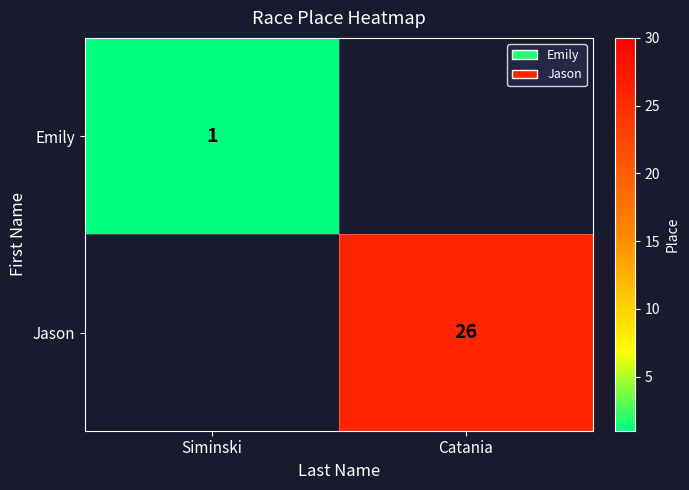

The Jason series shows 46.3 at Catania. True or false?

False